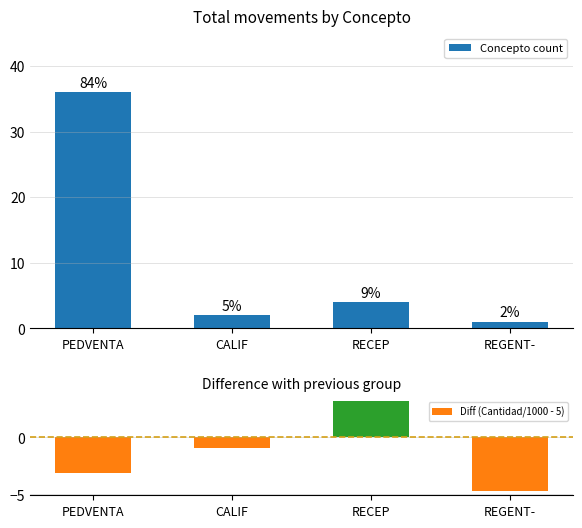

Which series has the widest spread of values?

Concepto count